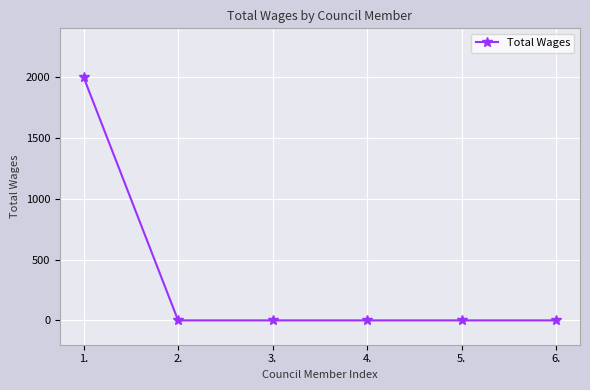

True or false: there are more than 2 points higher than both neighbors.

False